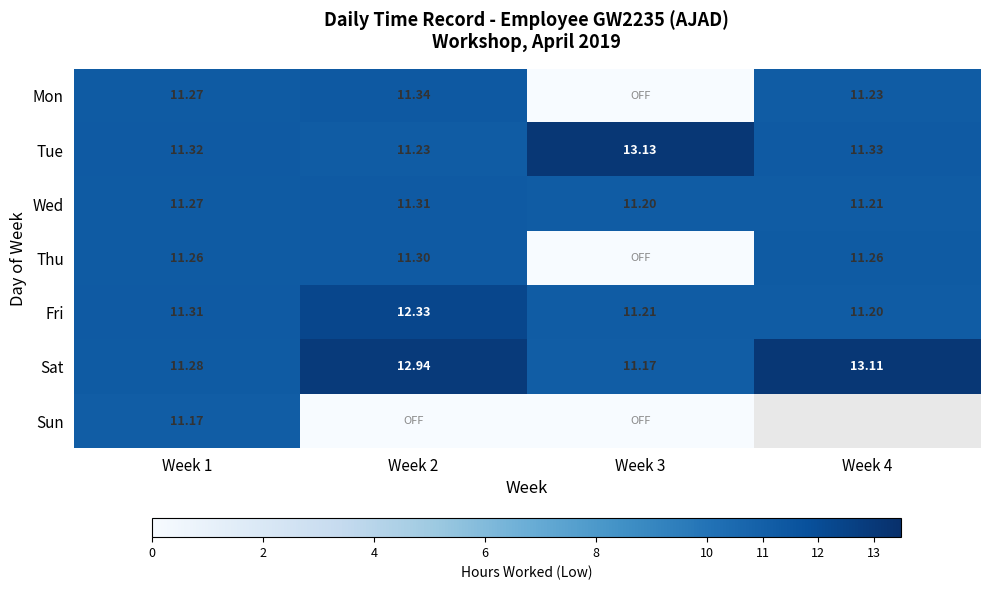

Is the value of Sat at Week 3 greater than the value of Wed at Week 3?

No